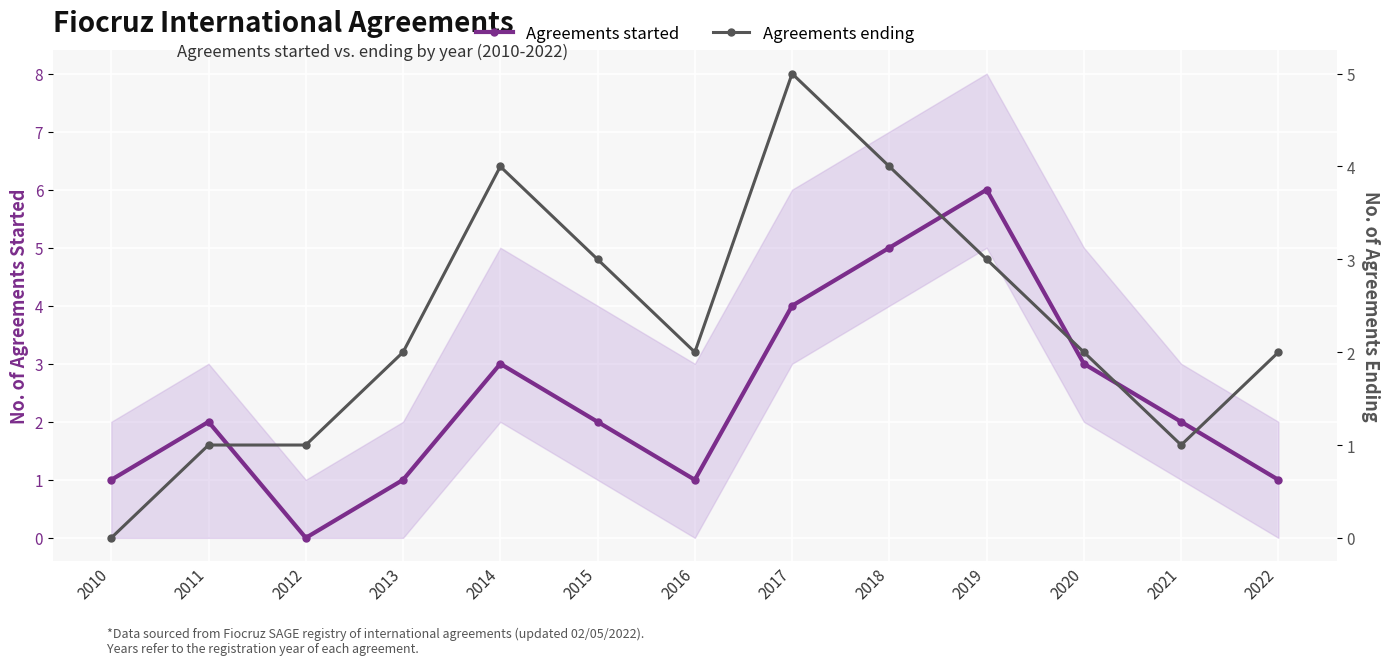

Which series has the largest range (max minus min)?

Agreements started